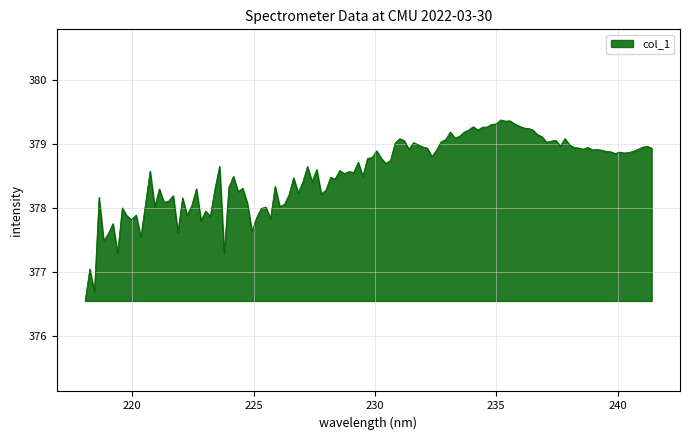

What is the smallest value displayed?

376.5